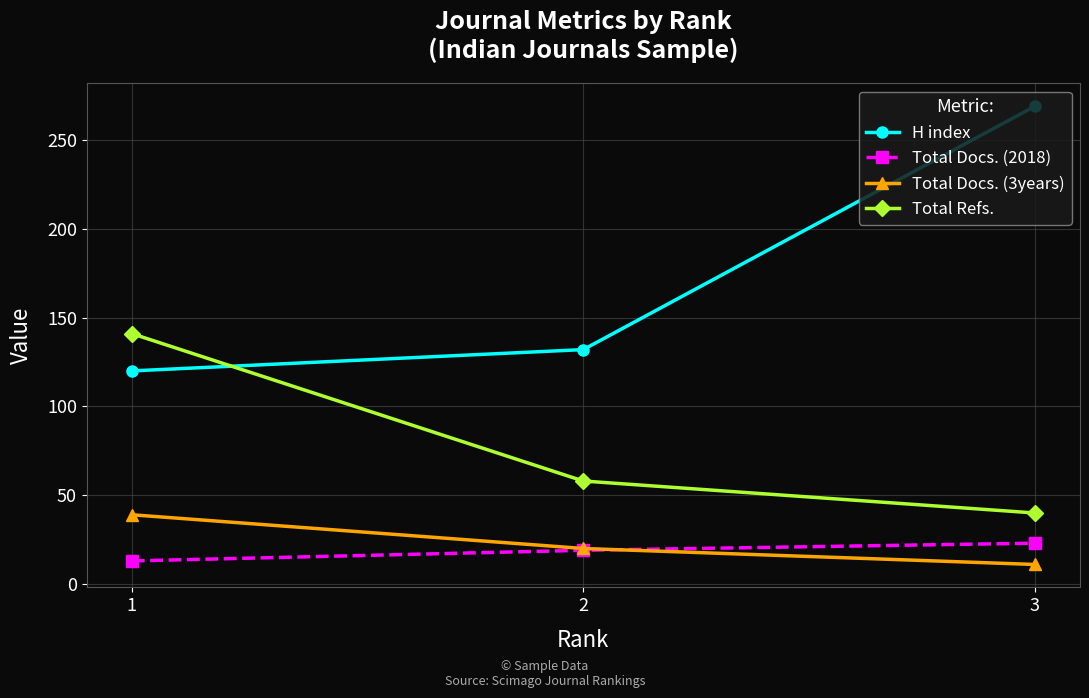

How many distinct data groups are displayed?

4